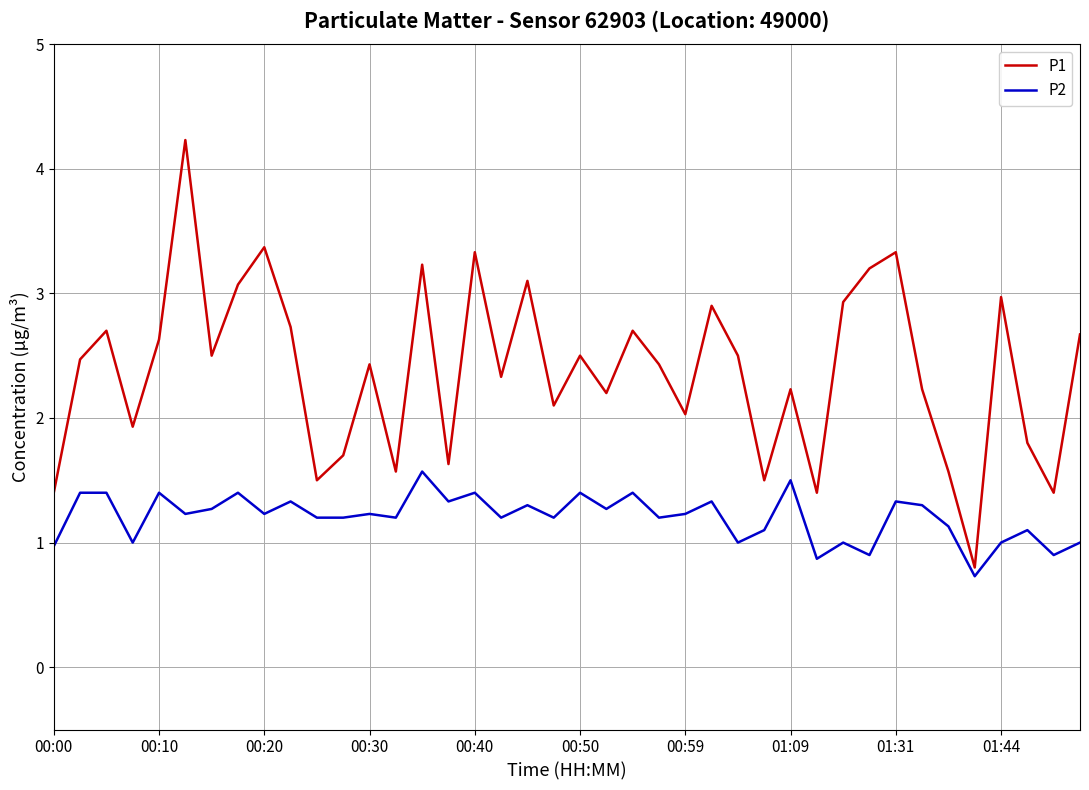

Which series has the largest range (max minus min)?

P1